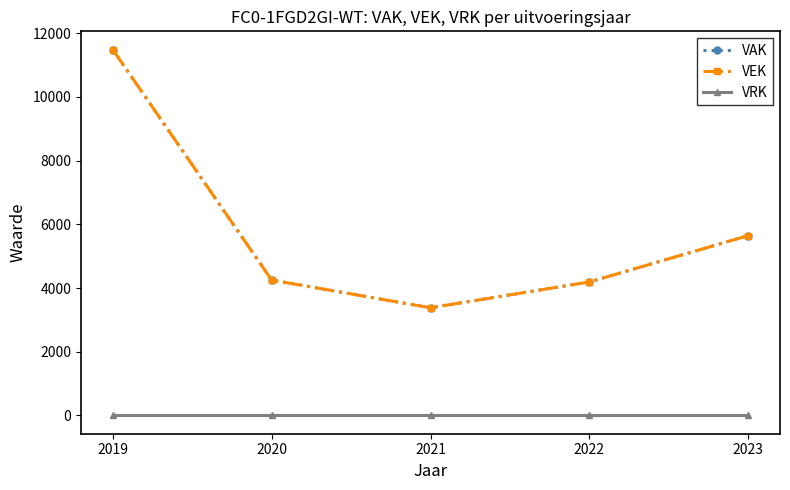

Is this an area chart (filled region under the line)?

No